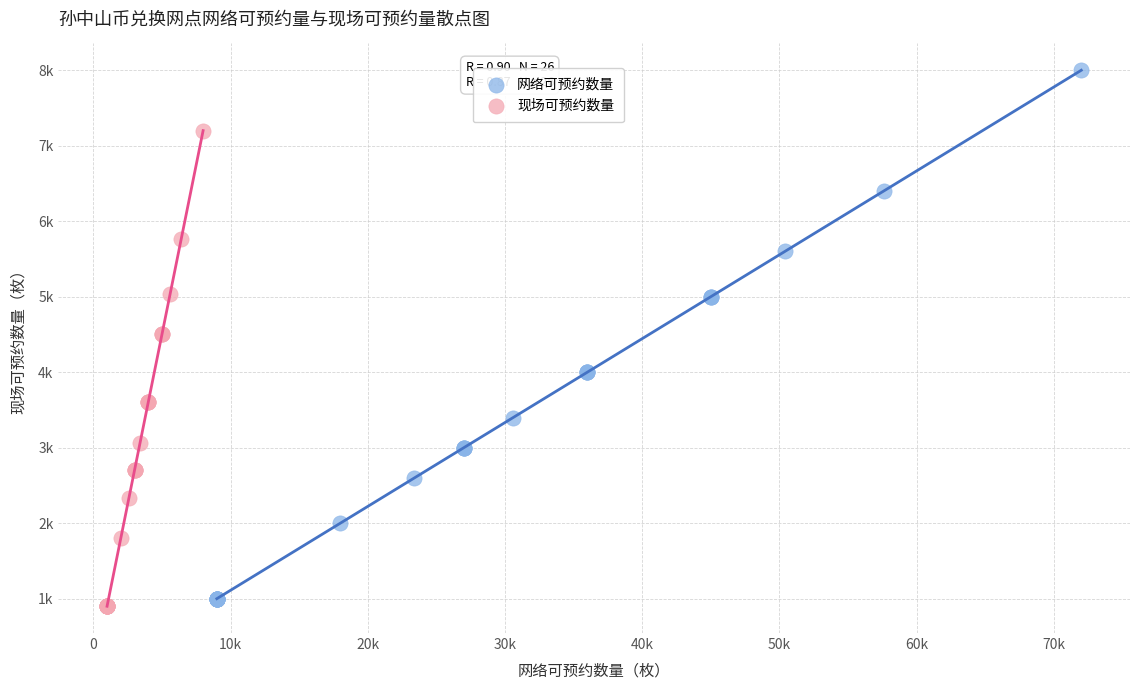

What are all the series names shown in the legend?

网络可预约数量, 现场可预约数量